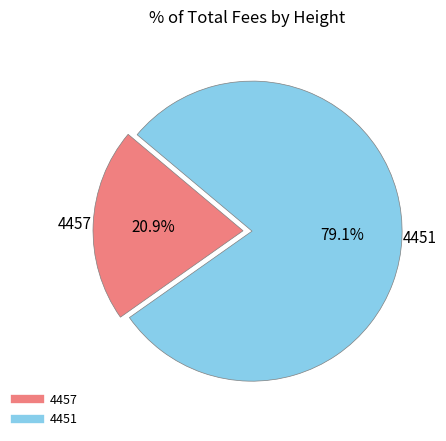

The 4457 slice represents 21% of the pie. True or false?

True